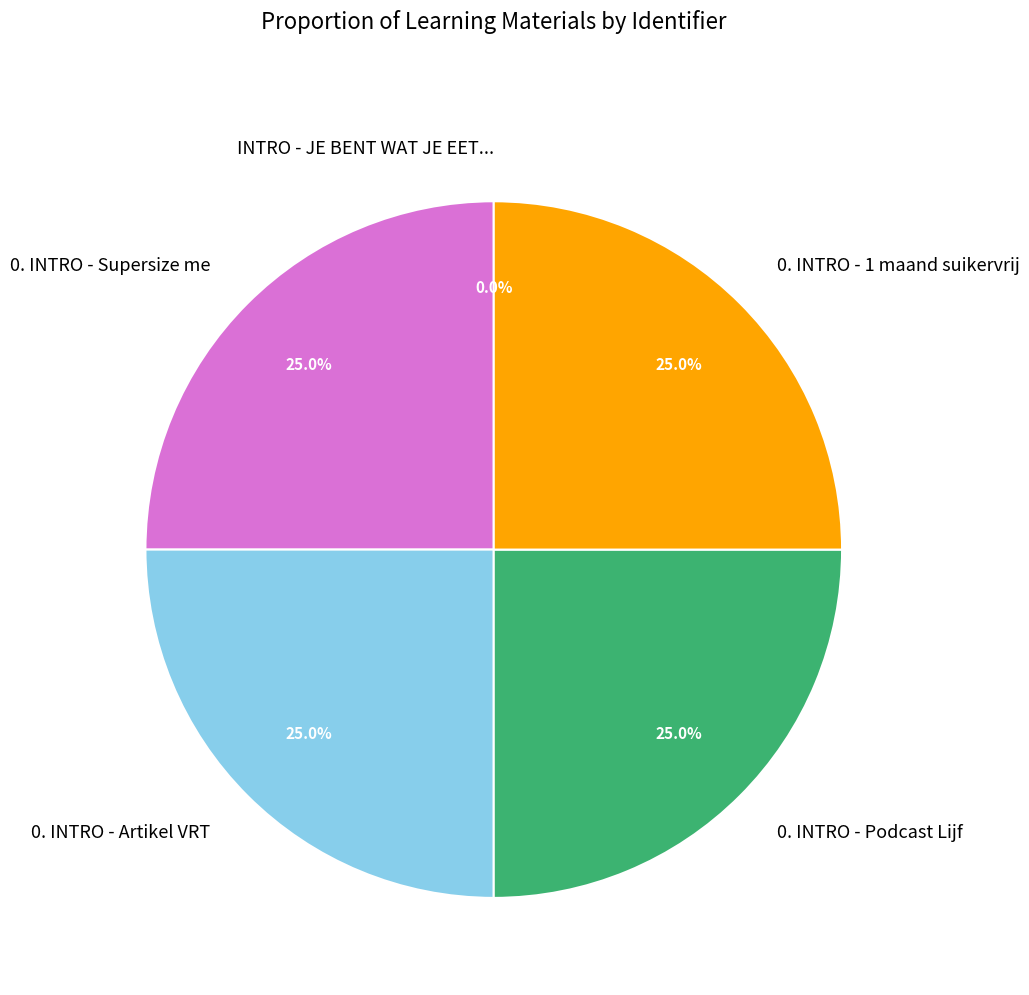

The 0. INTRO - Supersize me slice represents 25% of the pie. True or false?

True